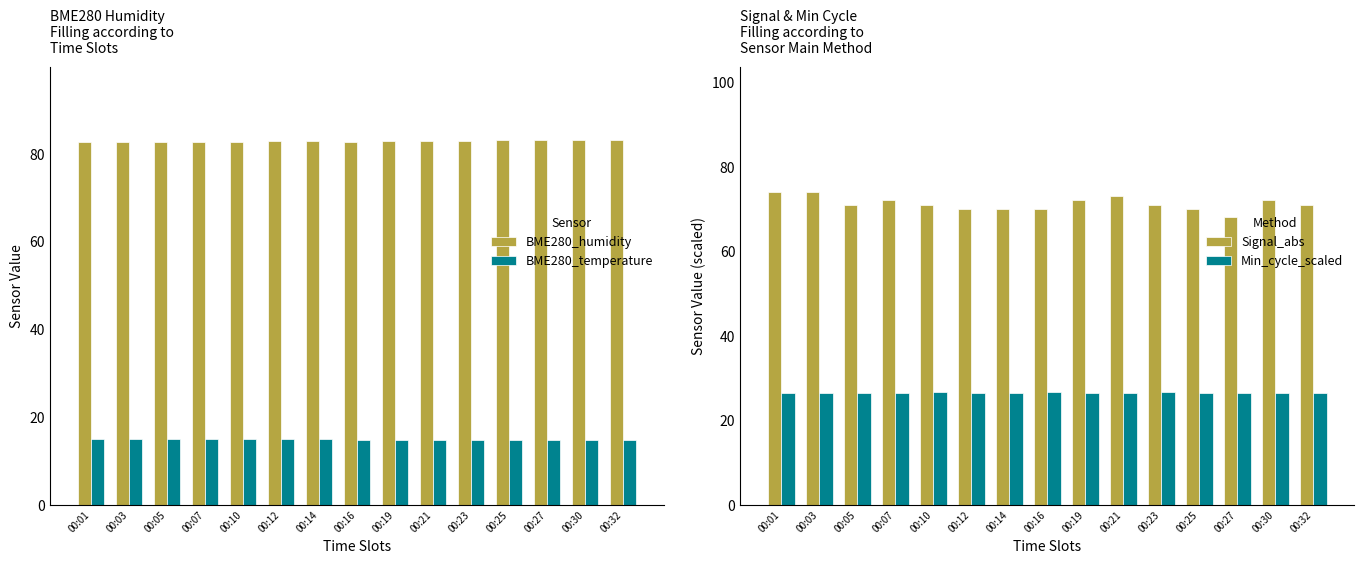

List the series in order of their peak value, highest first.

BME280_humidity, Signal_abs, Min_cycle_scaled, BME280_temperature